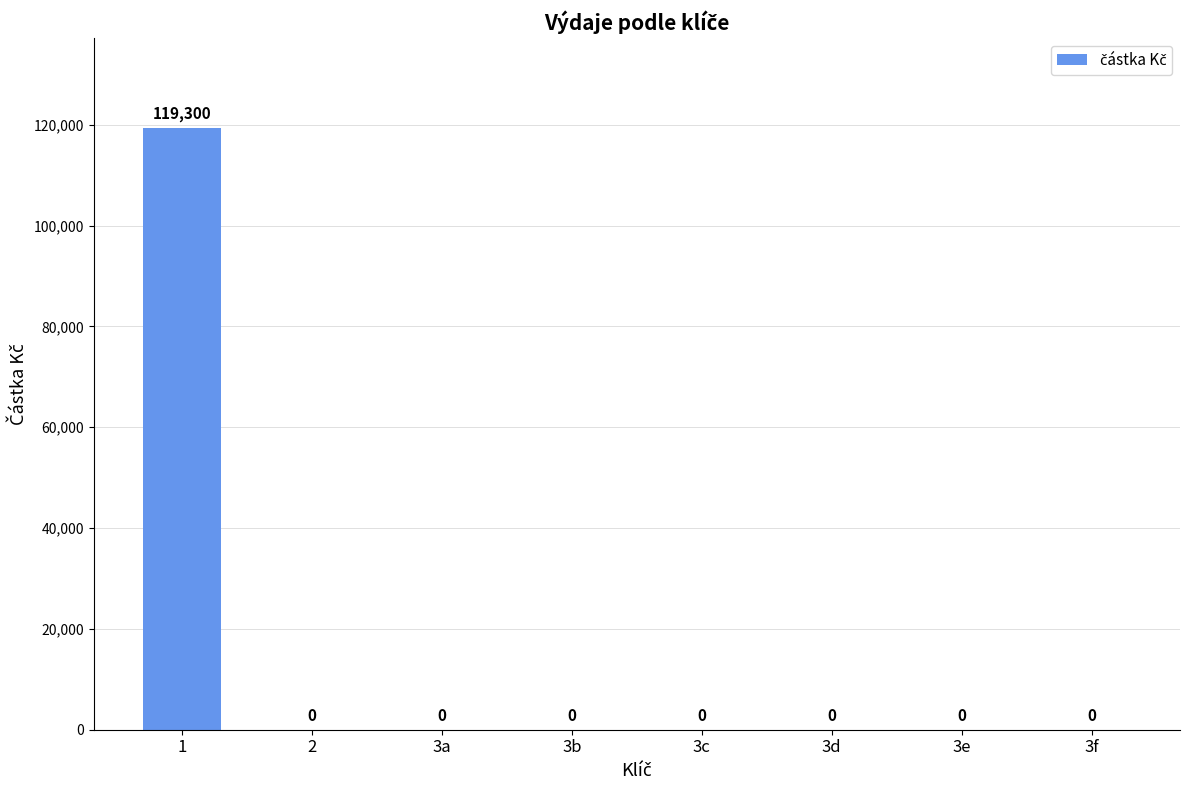

Reading left to right, what are all the values shown in this chart?

1=119300	2=0	3a=0	3b=0	3c=0	3d=0	3e=0	3f=0